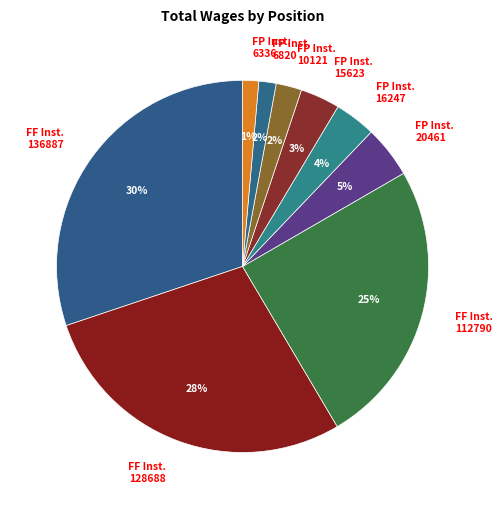

Is there any slice that represents more than half of the pie?

No